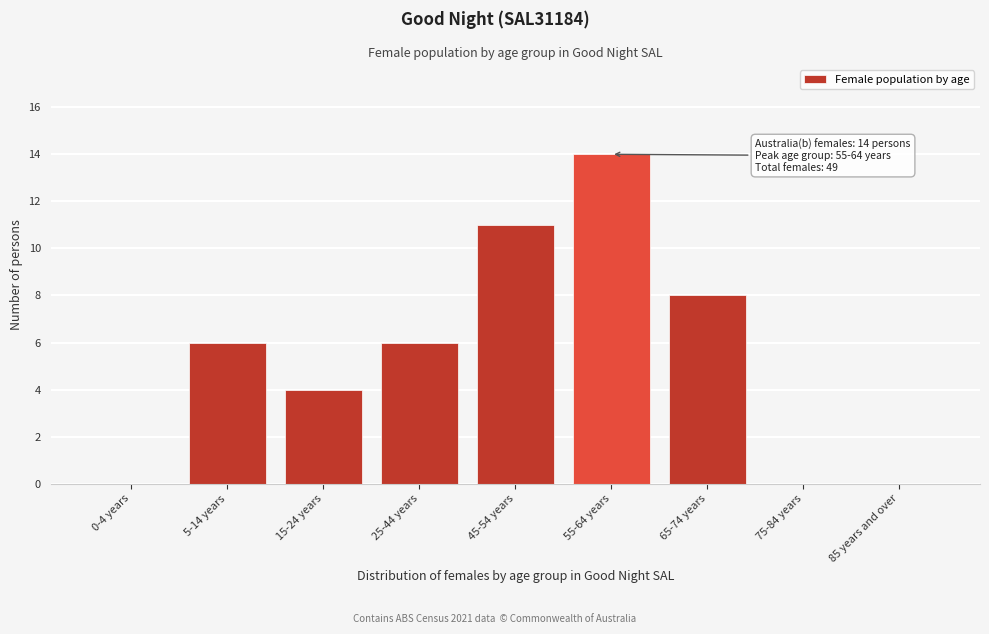

Reading right to left, transcribe all the data shown in this chart.

85 years and over=0	75-84 years=0	65-74 years=8	55-64 years=14	45-54 years=11	25-44 years=6	15-24 years=4	5-14 years=6	0-4 years=0